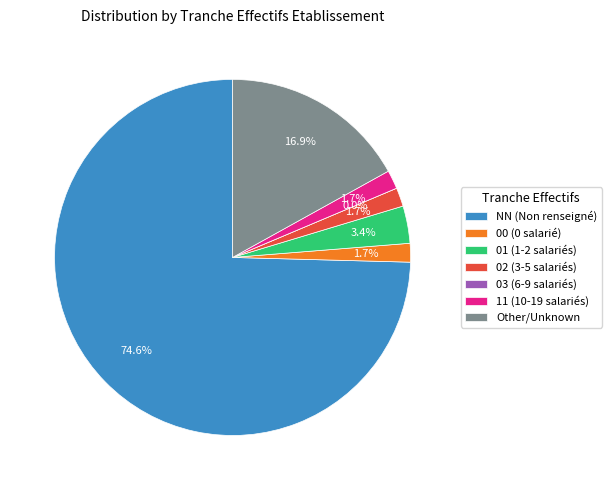

To the nearest percent, what is the average slice percentage?

14%